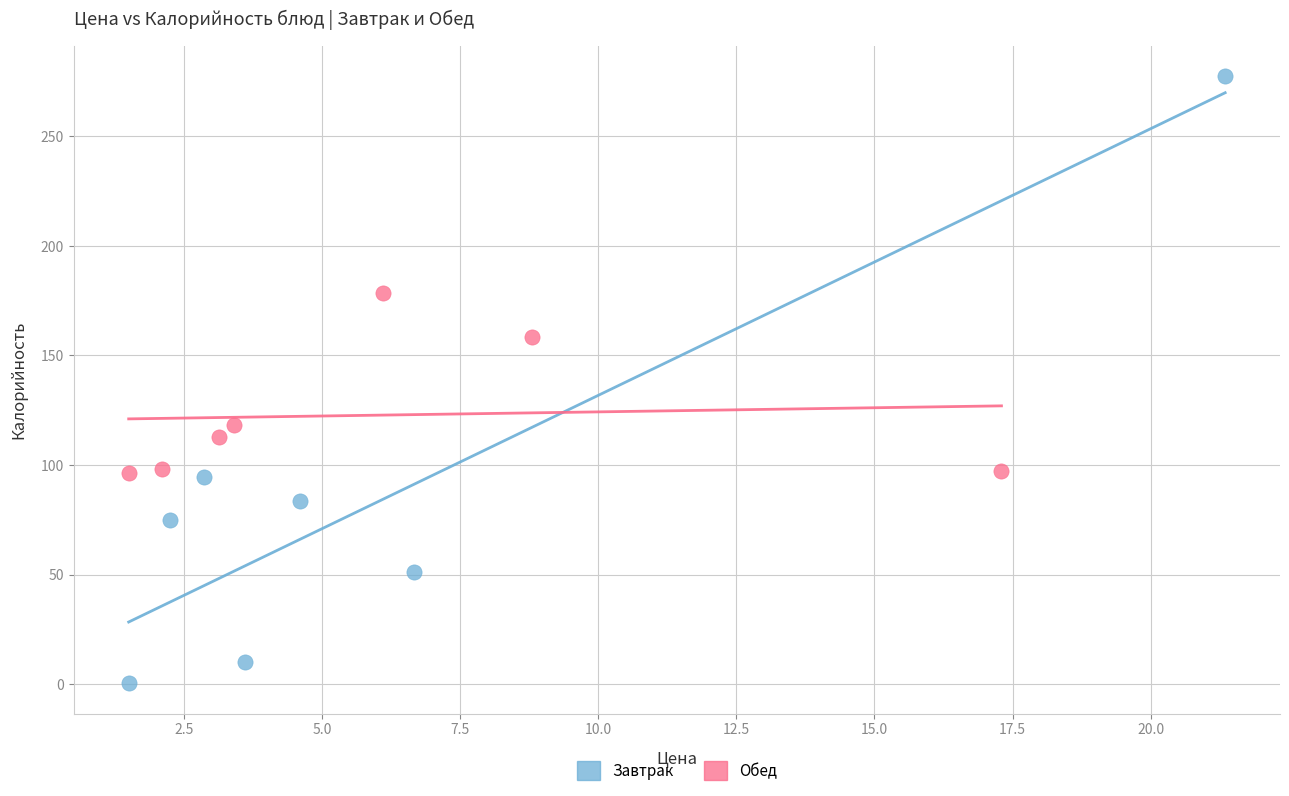

Which series has the largest Y range (max minus min)?

Завтрак